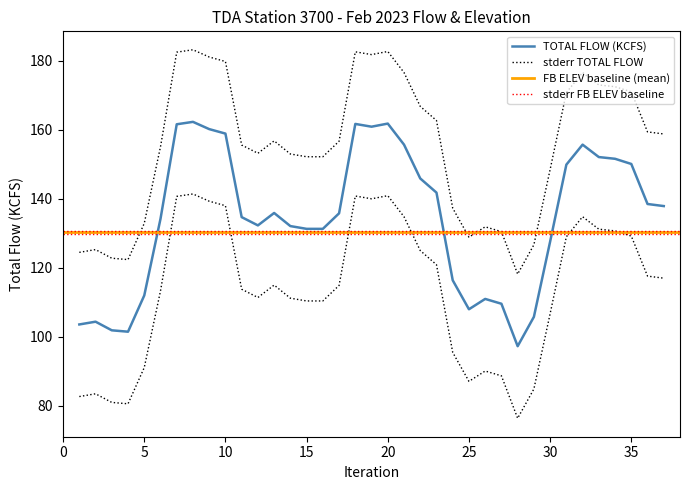

The value of TW ELEV (FT) at 10 is 117.5. True or false?

False